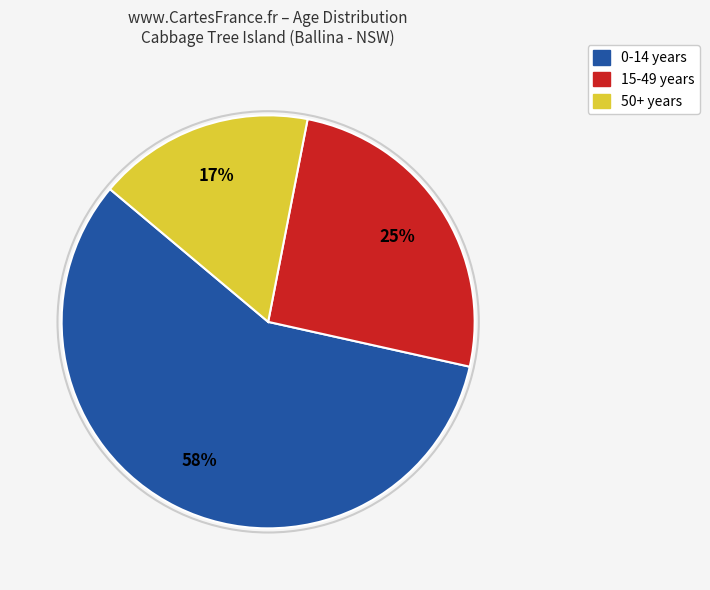

Is there any slice that represents more than half of the pie?

Yes